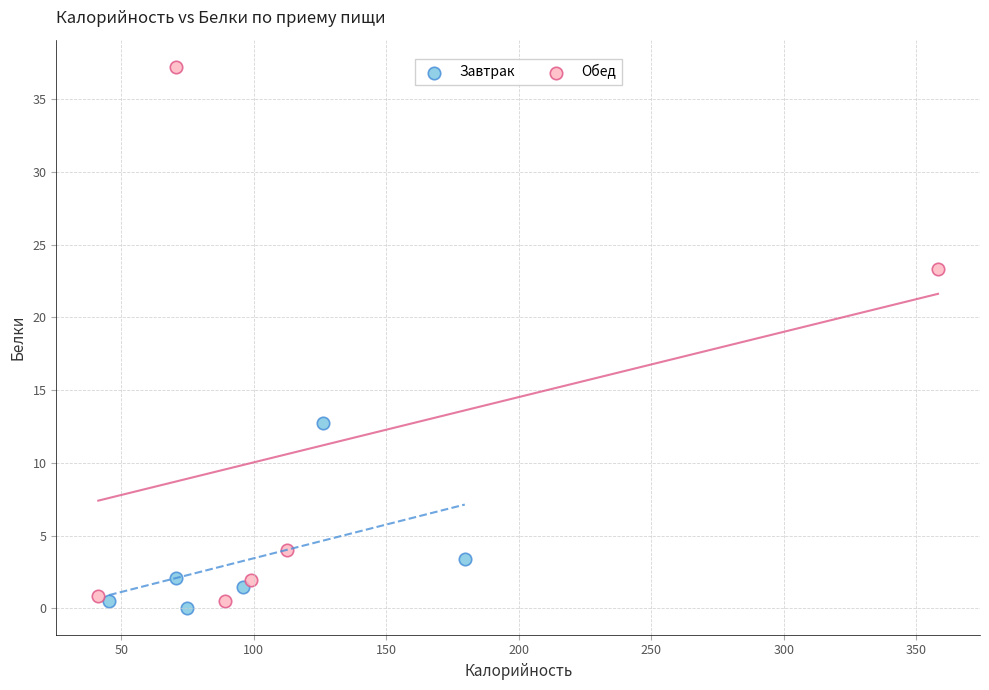

Which series reaches the maximum Y coordinate?

Обед